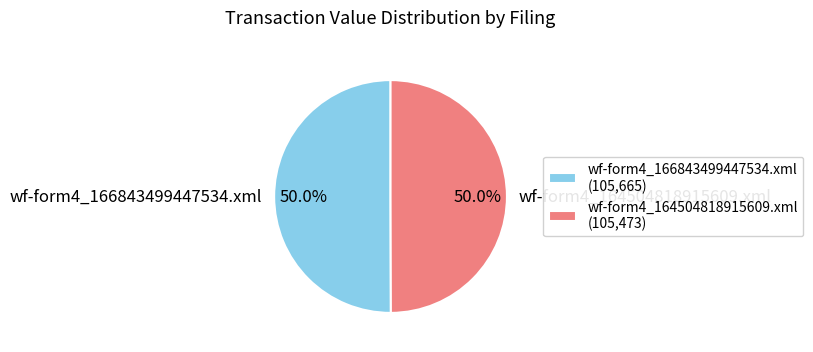

What percentage is the wf-form4_164504818915609.xml slice, to the nearest percent?

50%